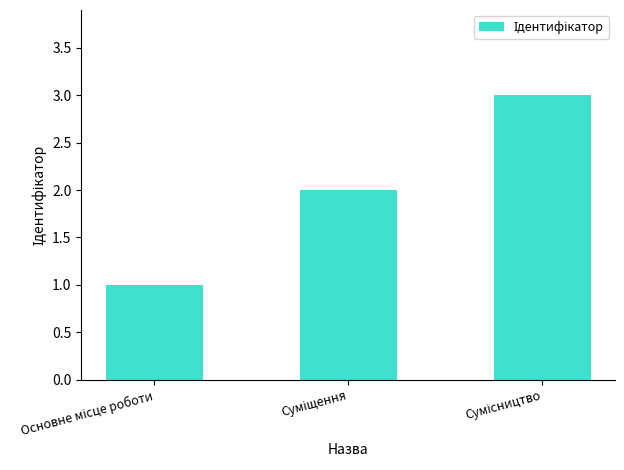

What is the maximum value shown in the chart?

3